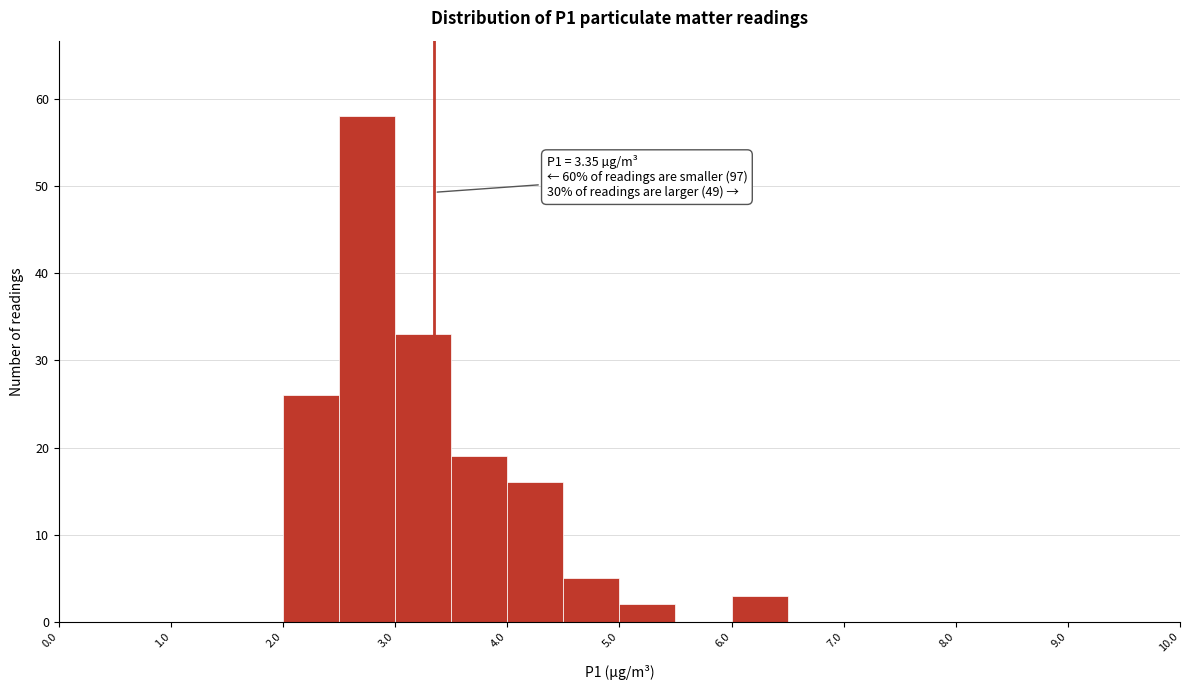

Over which range of the x-axis is the bar tallest?

2.5 to 3.0